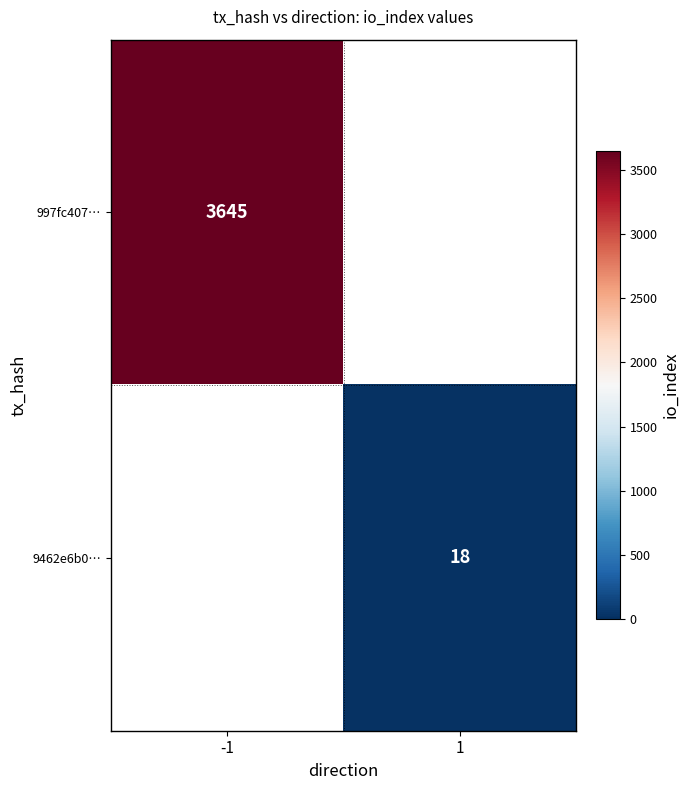

Is it true that 9462e6b0… equals 18 at 1?

True